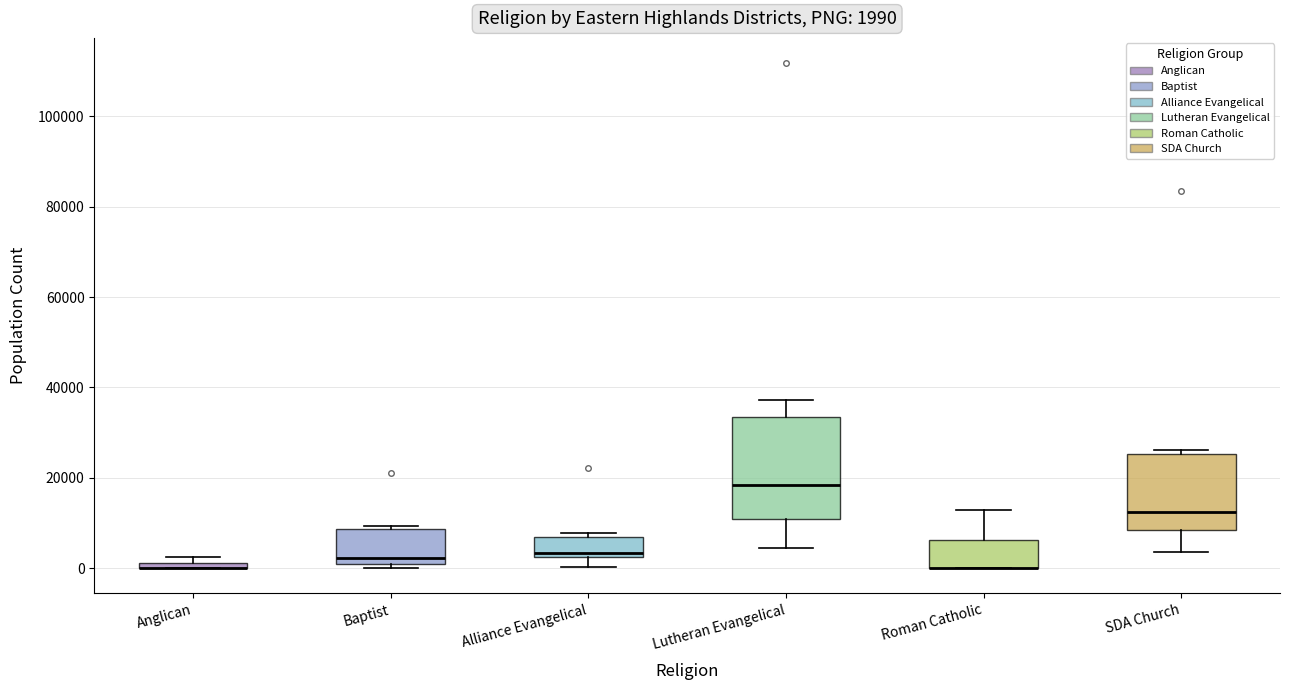

Which box is the tallest, from its lower edge to its upper edge?

Lutheran Evangelical